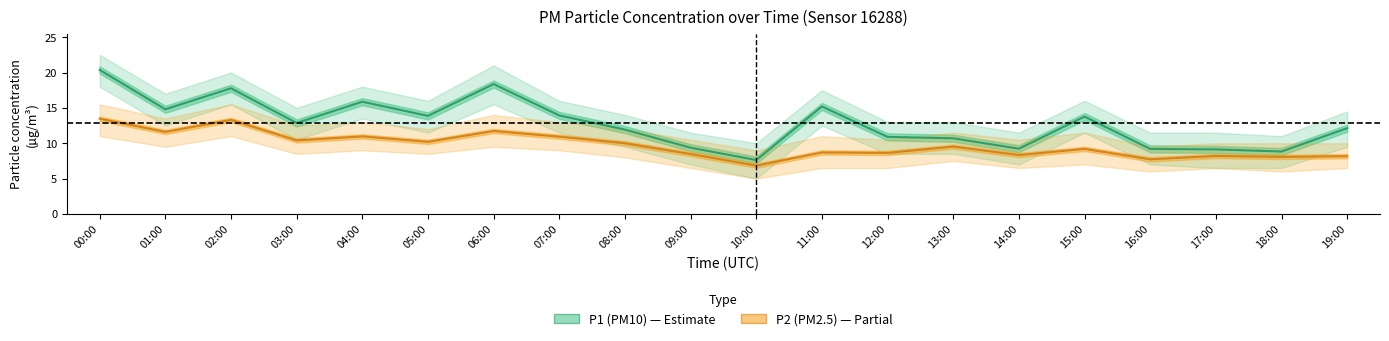

What is the difference between the P2 values at 11:00 and 12:00?

0.1